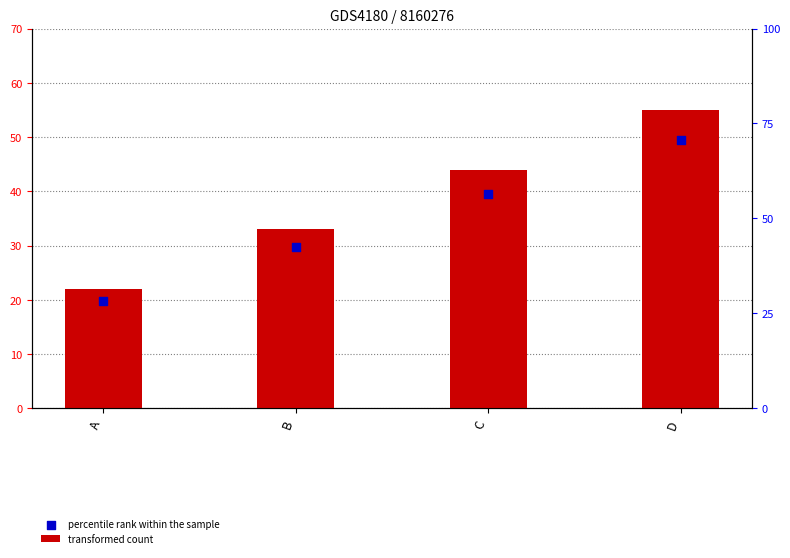

Which series contains the highest Y value?

transformed count